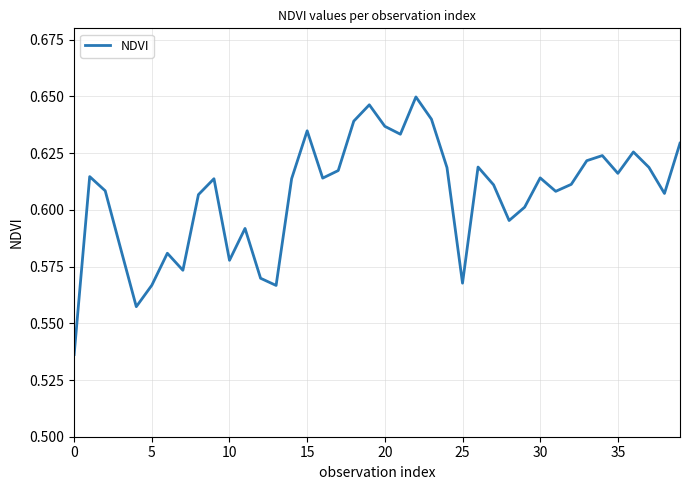

The chart shows a value of 0.3 at 15. True or false?

False